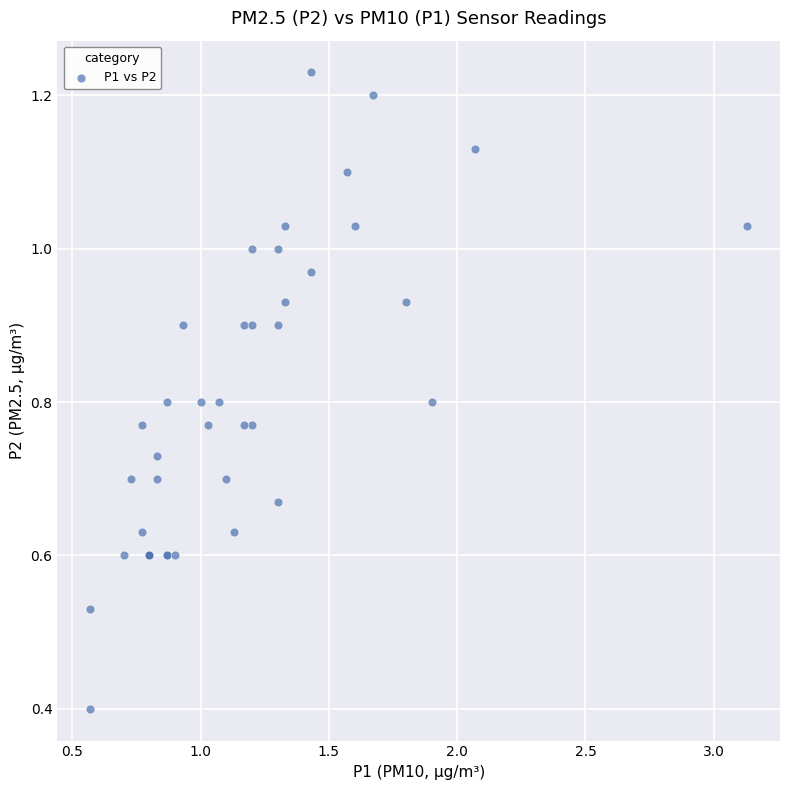

What Y value in the scatter plot is closest to 0?

0.4